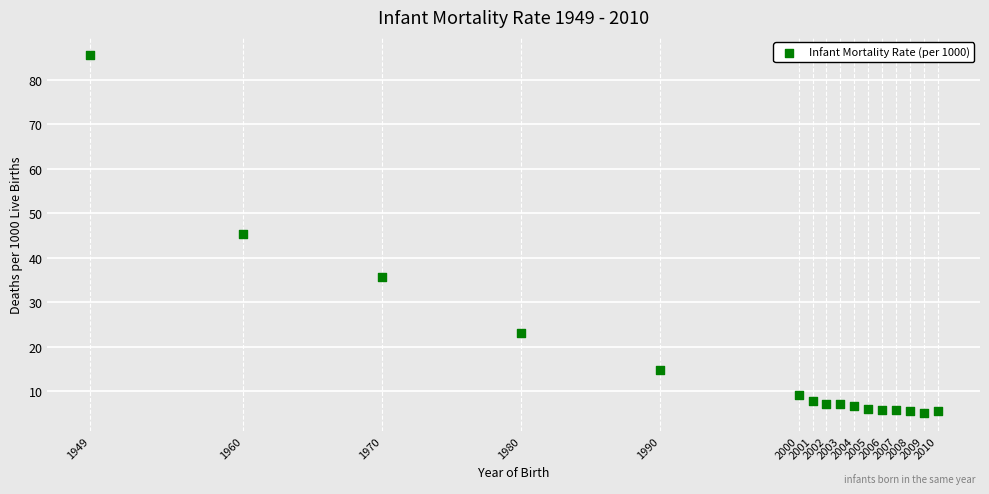

What is the range of Y values (max minus min)?

80.5